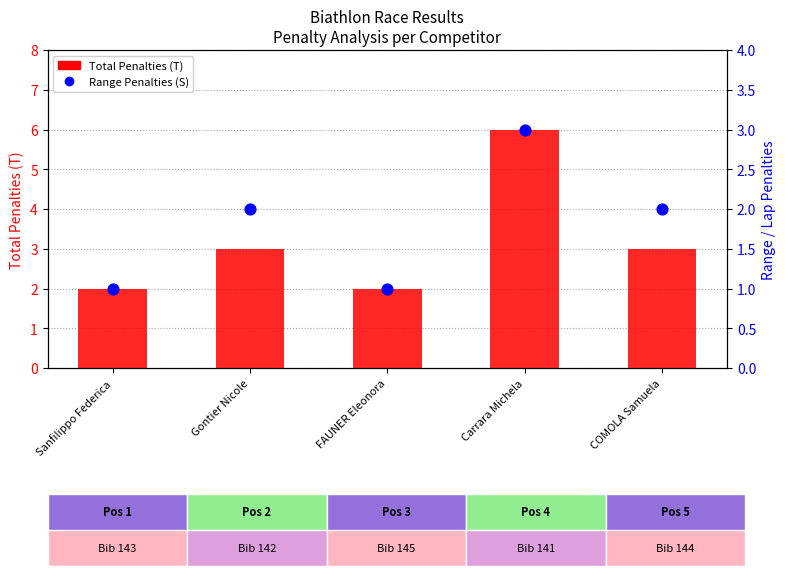

What is the total value across all series at Gontier Nicole?

5